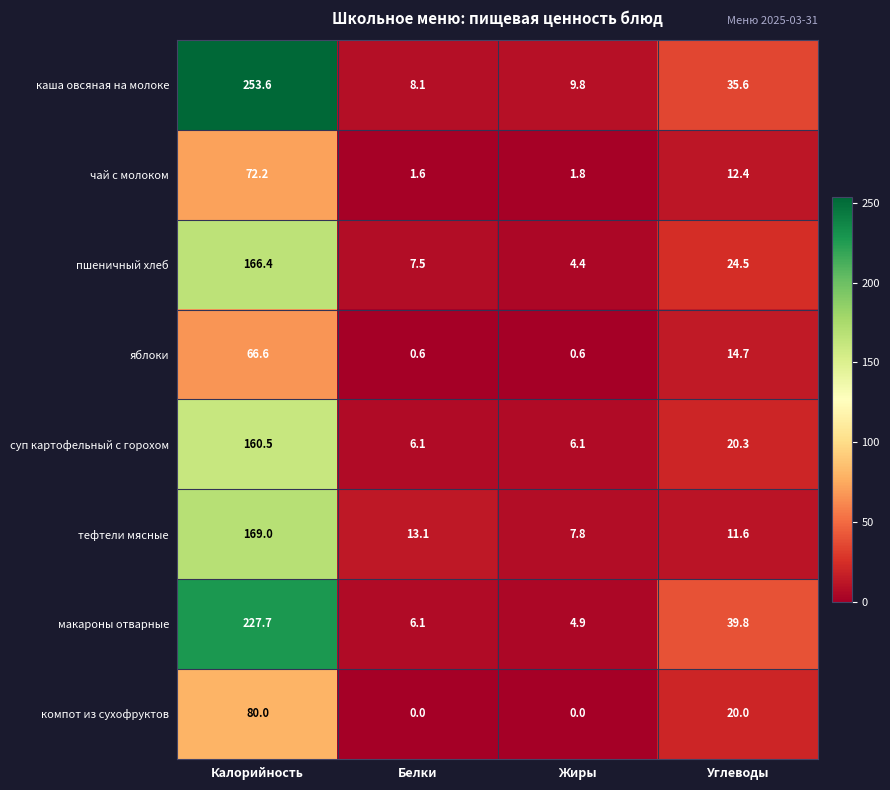

The value of яблоки at Жиры is 0.6. True or false?

True